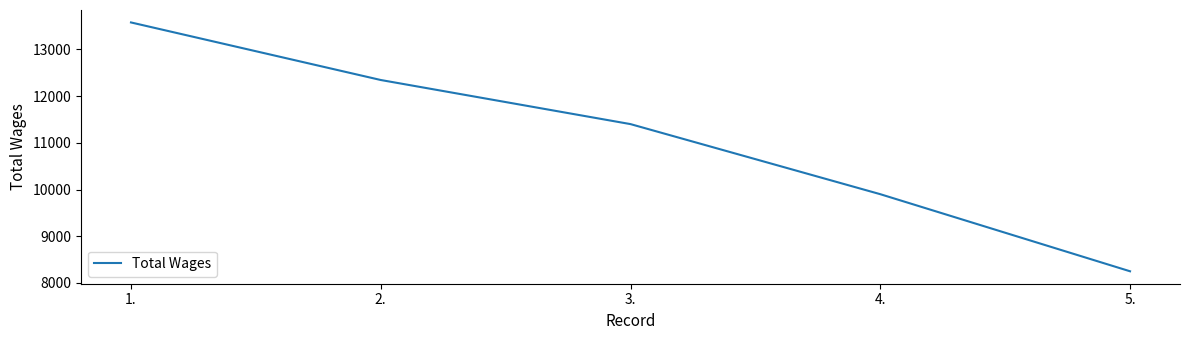

Reading left to right, list all the values displayed in this chart.

1.=13576	2.=12344	3.=11400	4.=9900	5.=8250